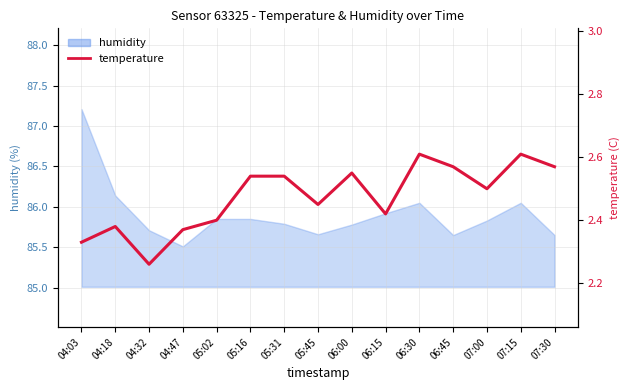

At which label is the value closest to 2?

04:32